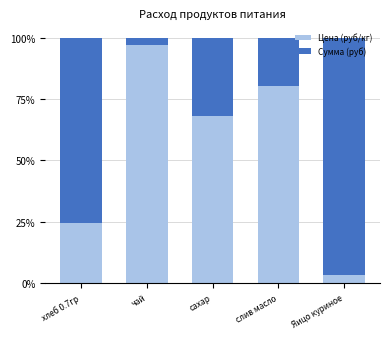

What is the sum of all Цена (руб/кг) values?

272.9